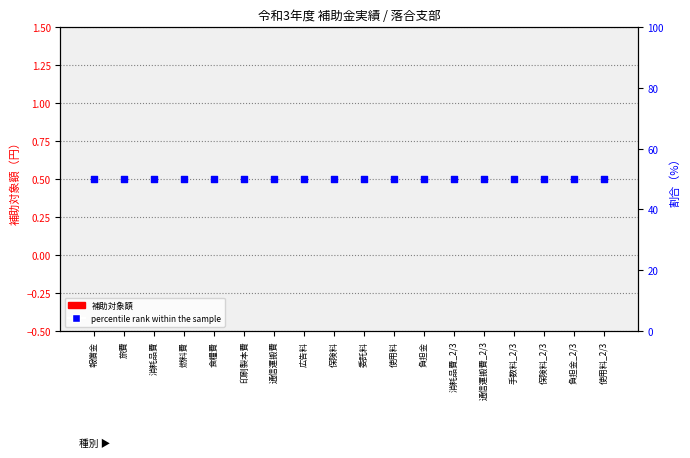

At how many categories does at least one series exceed 4?

18